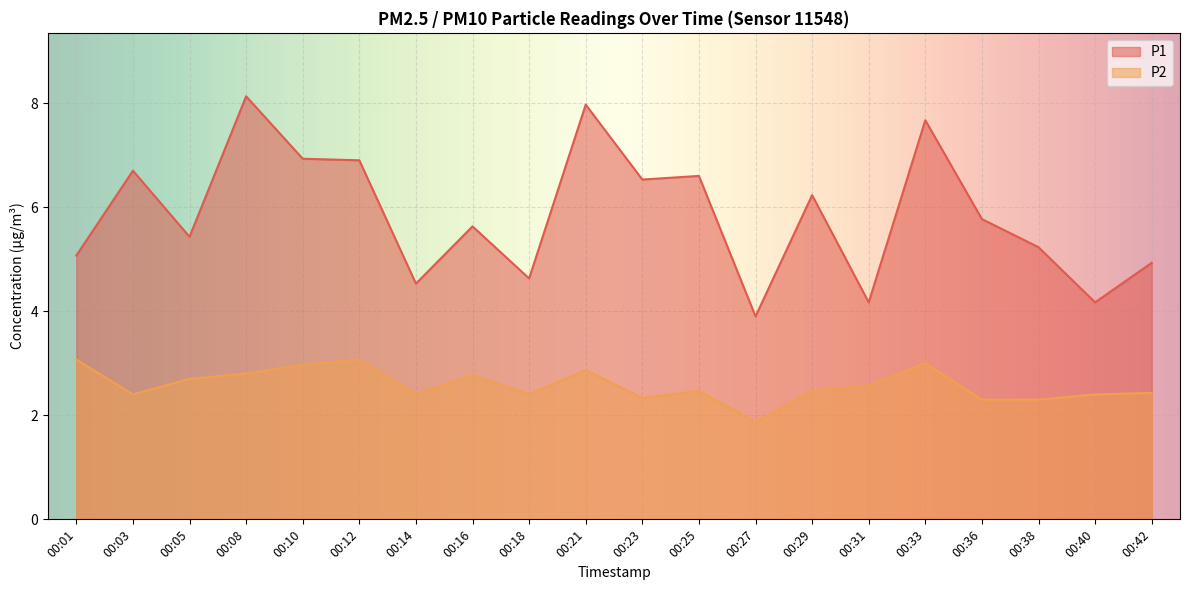

Which has a higher value, 00:12 or 00:40?

00:12